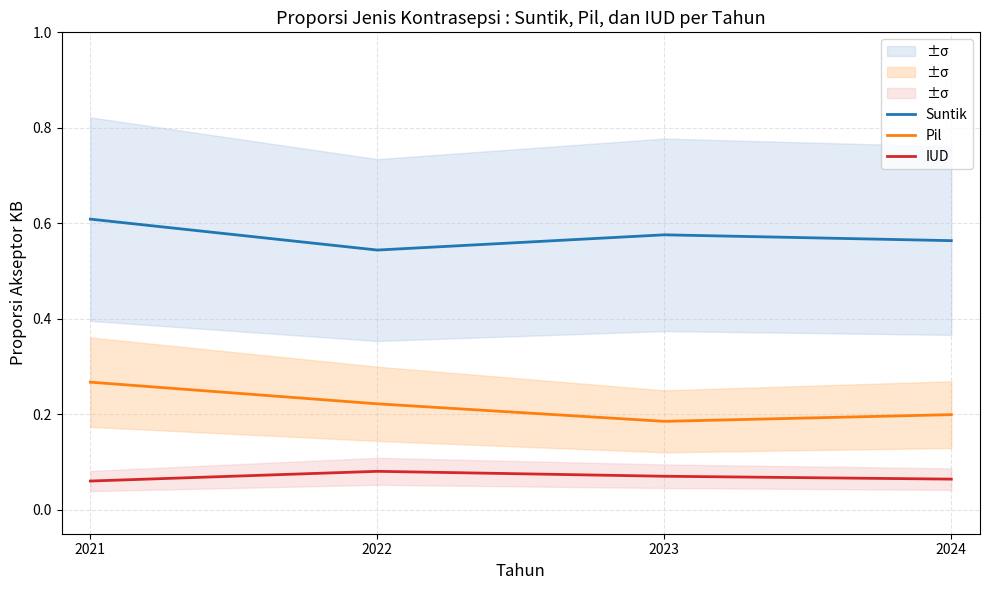

Is the value of Pil at 2021 greater than the value of IUD at 2022?

Yes